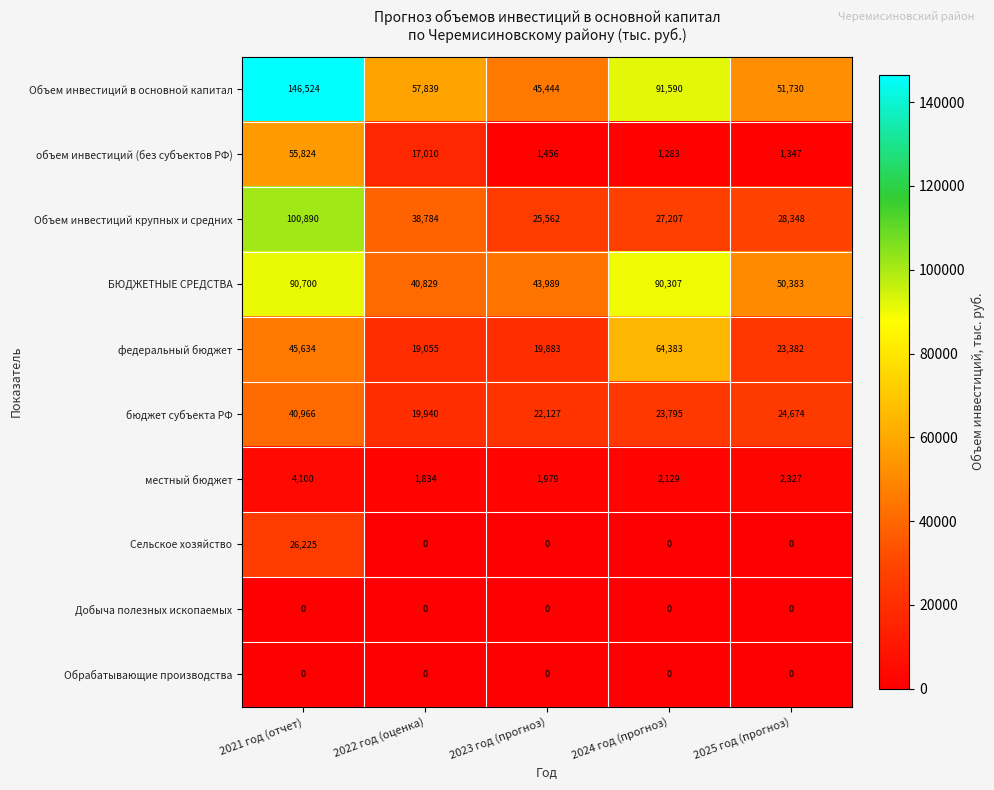

Which series has the largest total across all categories?

Объем инвестиций в основной капитал